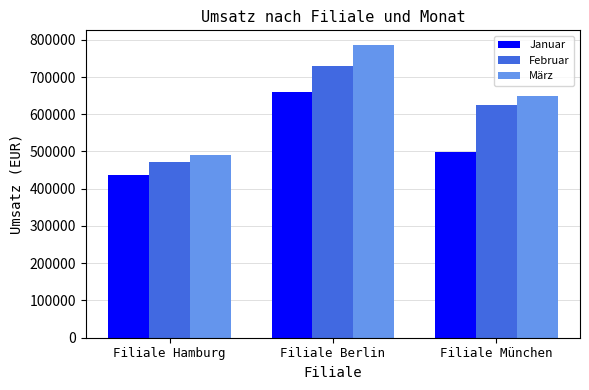

Reading left to right, transcribe all the data shown in this chart.

Januar: Filiale Hamburg=436000	Filiale Berlin=660000	Filiale München=498000
Februar: Filiale Hamburg=472000	Filiale Berlin=730000	Filiale München=624000
März: Filiale Hamburg=490000	Filiale Berlin=786000	Filiale München=648000